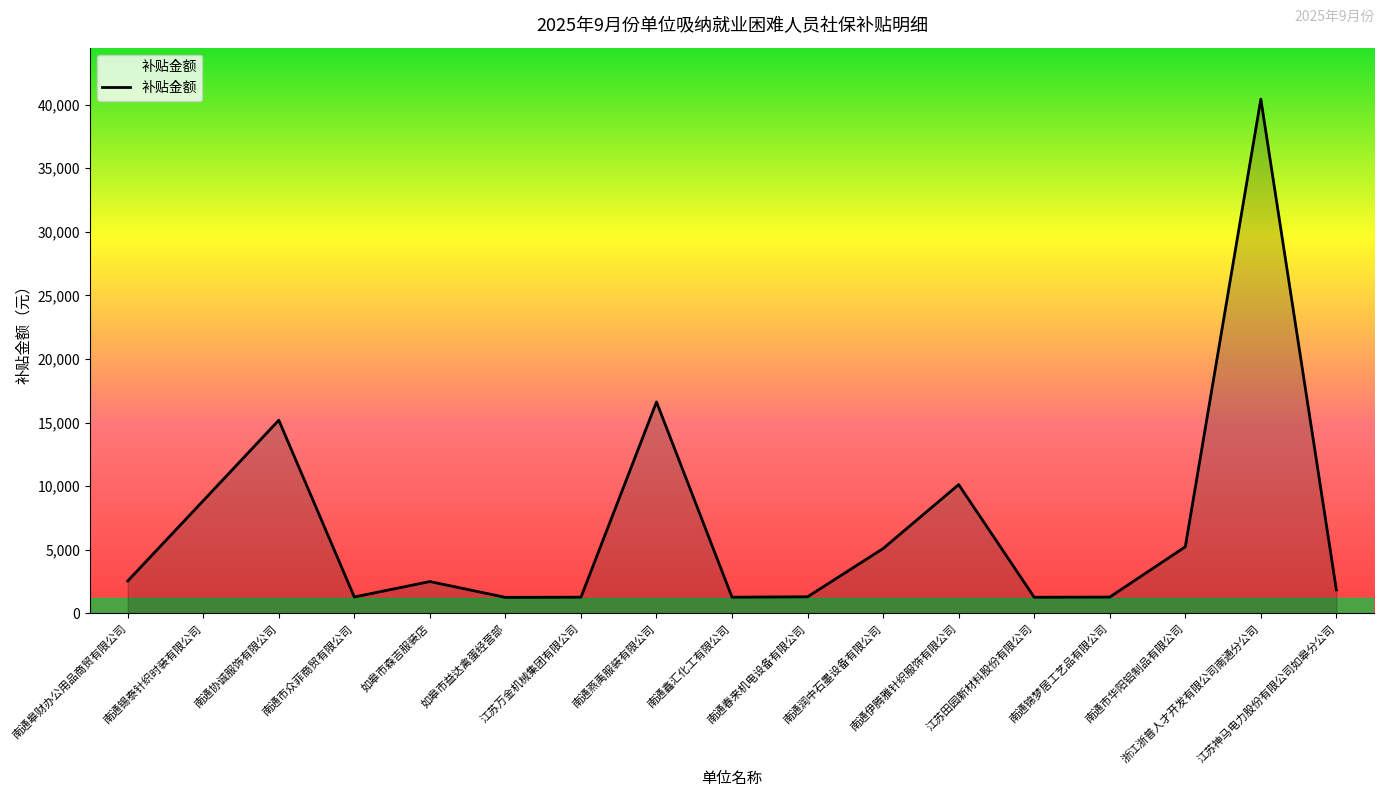

What is the difference between the maximum and minimum values?

39173.8